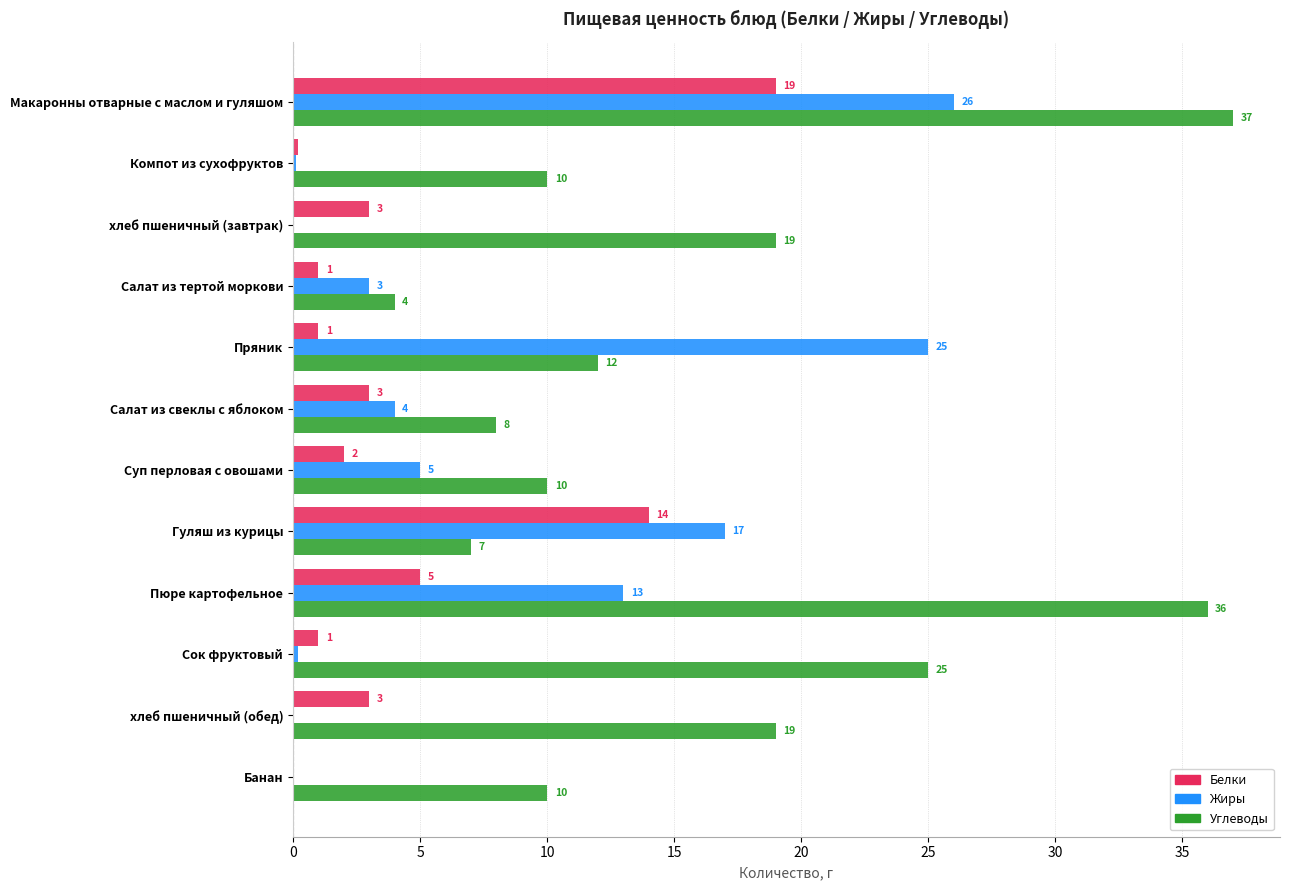

The Жиры series shows 6.2 at Салат из свеклы с яблоком. True or false?

False